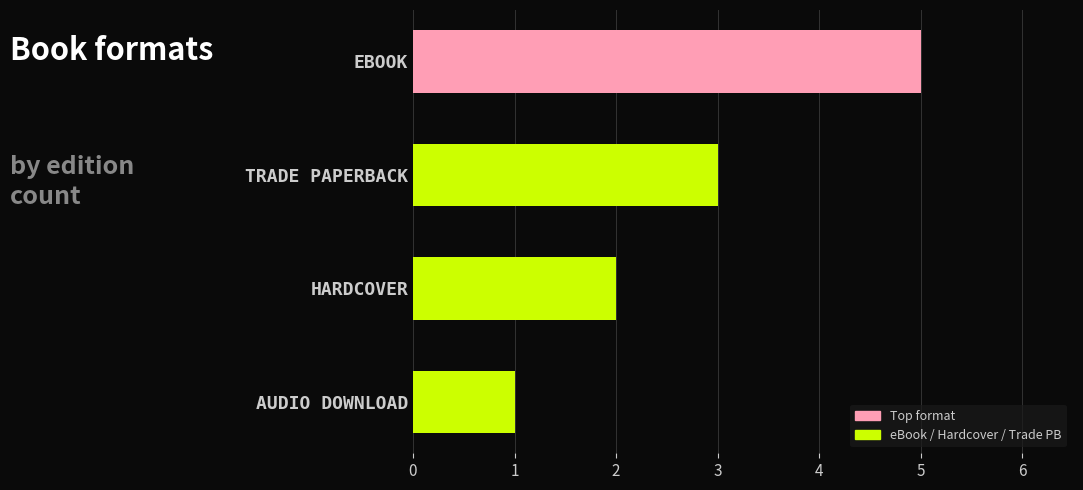

What is the label of the 4th bar from the bottom?

EBOOK